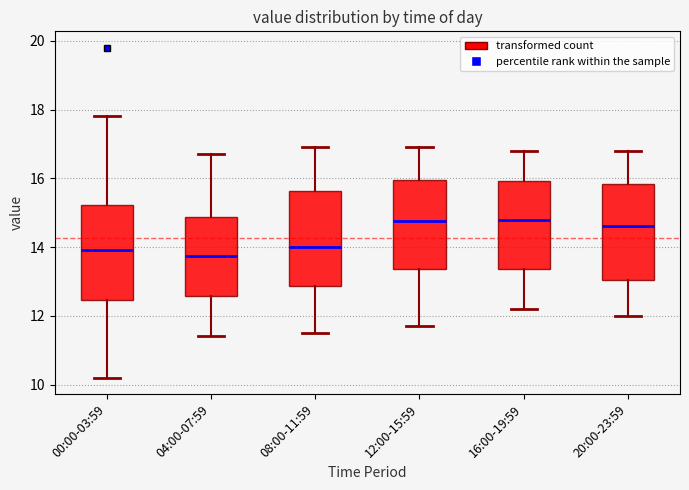

Where does the upper whisker of the box for 20:00-23:59 end on the y-axis? The values are not printed on the chart, so give them approximately, as read against the axis.

16.8